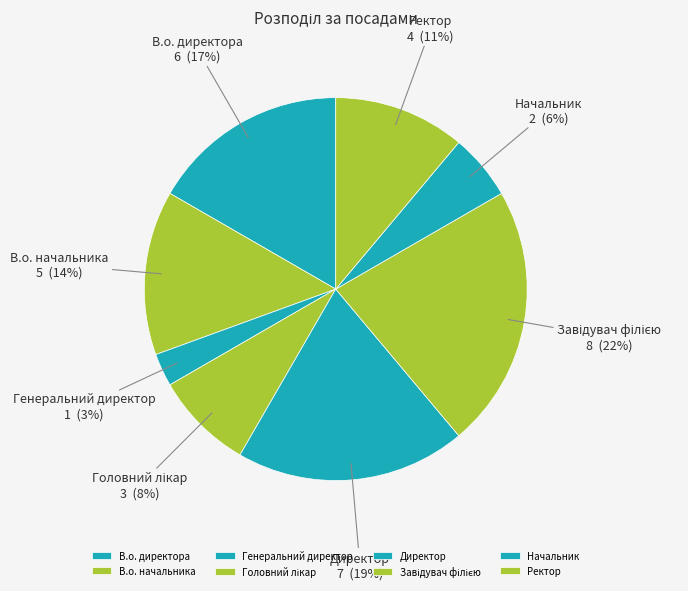

Which category has the smallest portion of the pie?

Генеральний директор